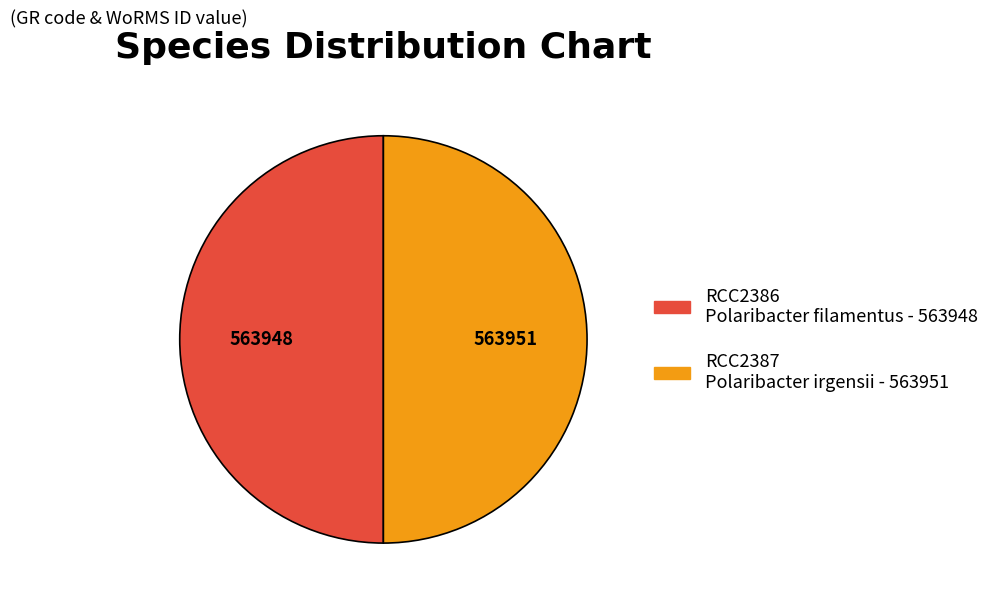

Is the sum of RCC2386 and RCC2387 greater than half?

Yes